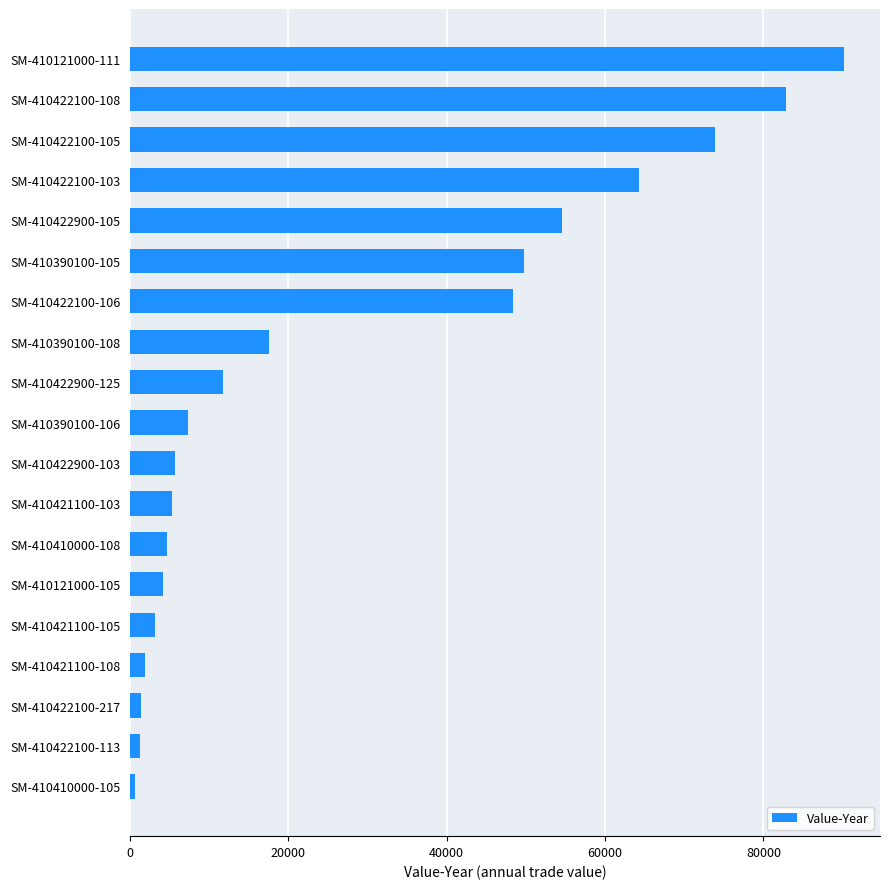

The value at SM-410422100-105 is 31899. True or false?

False